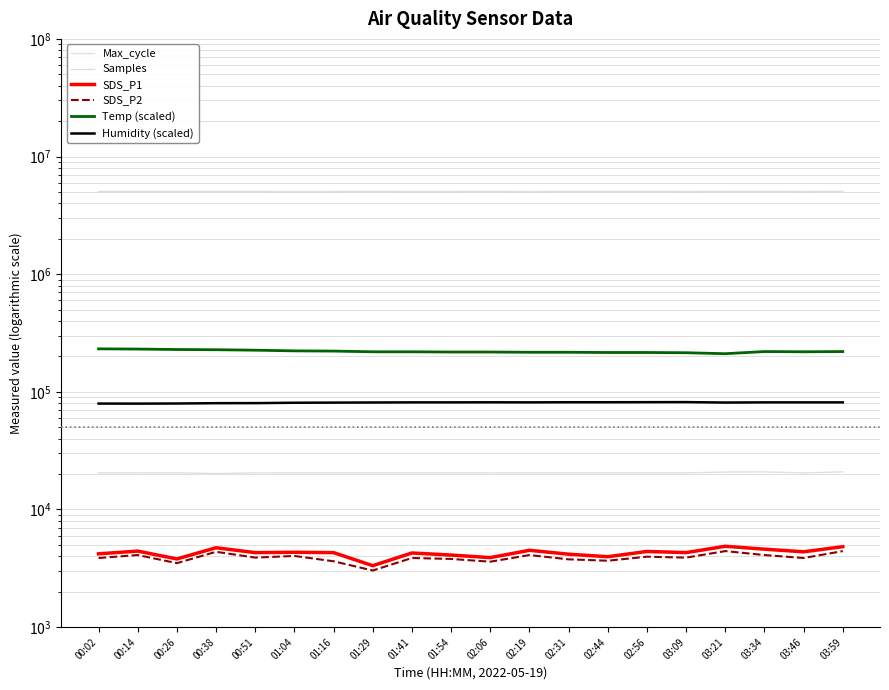

Which category has the lowest value in the SDS_P1 series?

01:29